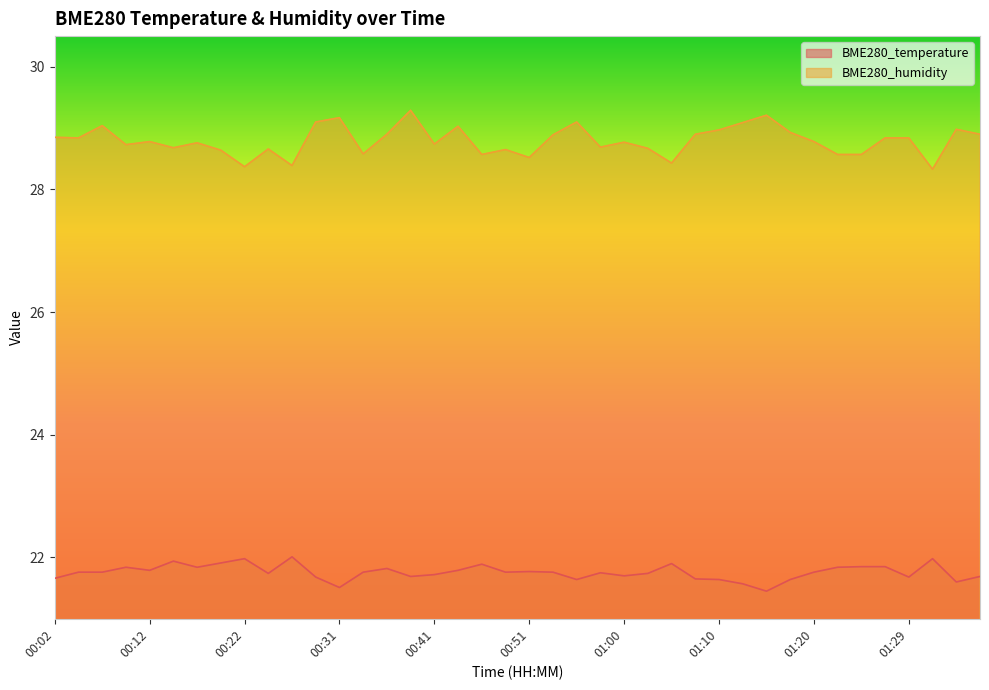

Read the BME280_temperature value at 00:05.

21.8